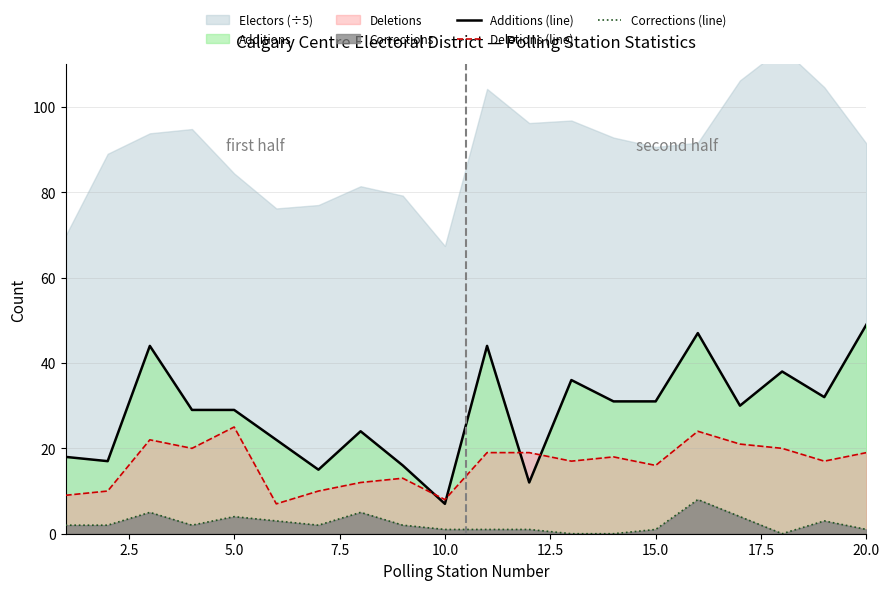

What is the value of the Deletions (line) point at the 9th from the left?

13